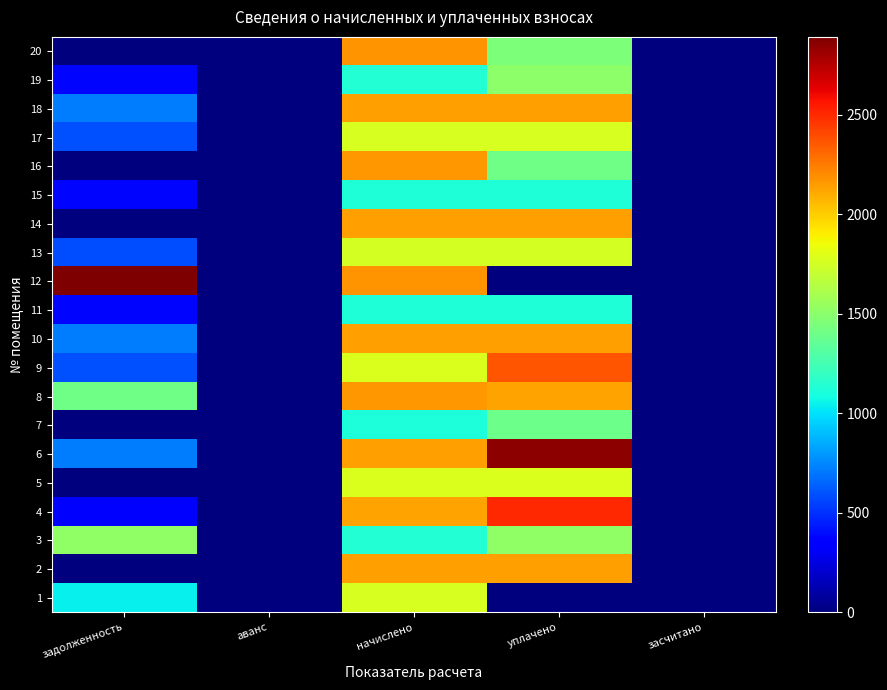

At задолженность, list the series in order from smallest to largest.

2, 5, 7, 14, 16, 20, 4, 11, 15, 19, 13, 17, 9, 18, 6, 10, 1, 8, 3, 12